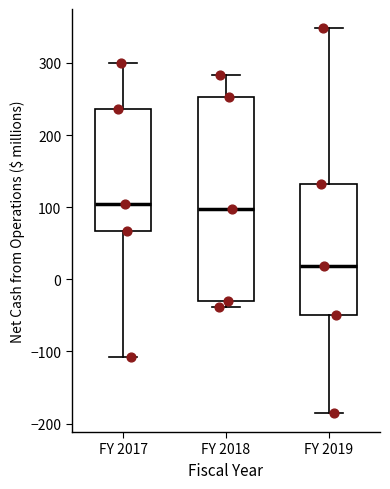

Where does the median line of the box for FY 2018 sit on the y-axis? The values are not printed on the chart, so give them approximately, as read against the axis.

100